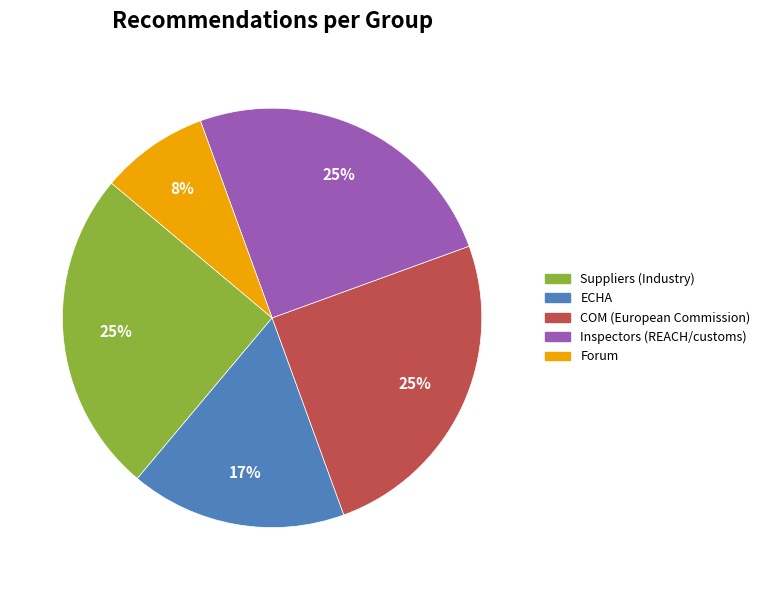

Which category has the smallest portion of the pie?

Forum